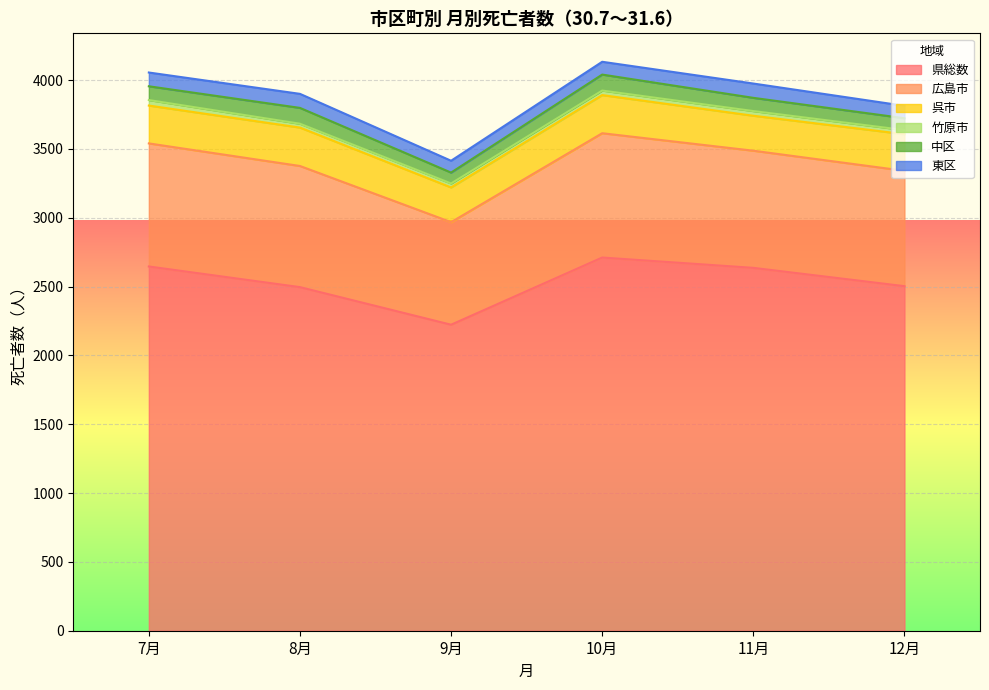

What is the smallest value displayed?

28